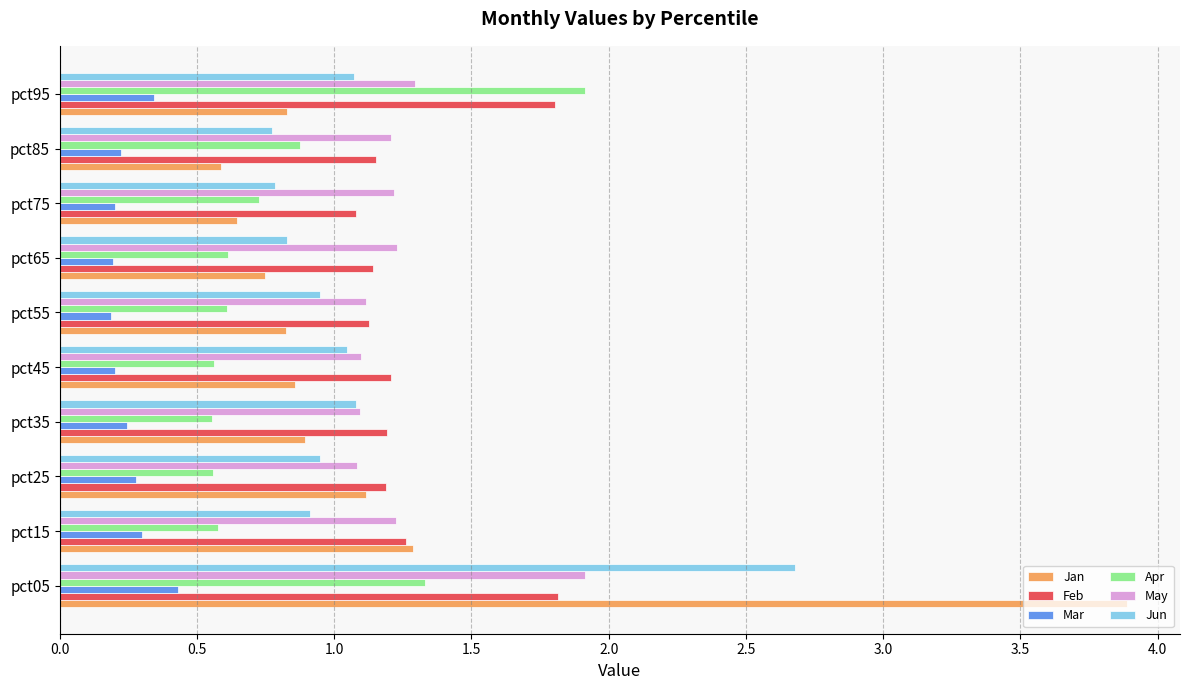

Which category has the highest value in the Jan series?

pct05